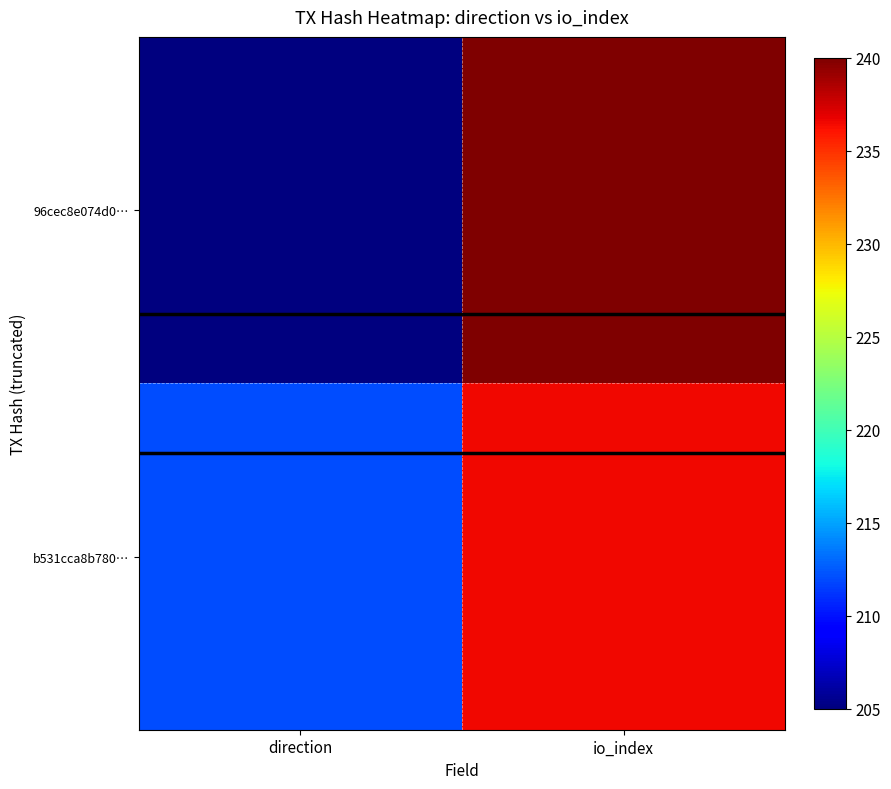

Reading right to left, transcribe all the data shown in this chart.

96cec8e074d0…: io_index=240.0	direction=205.0
b531cca8b780…: io_index=236.5	direction=212.0